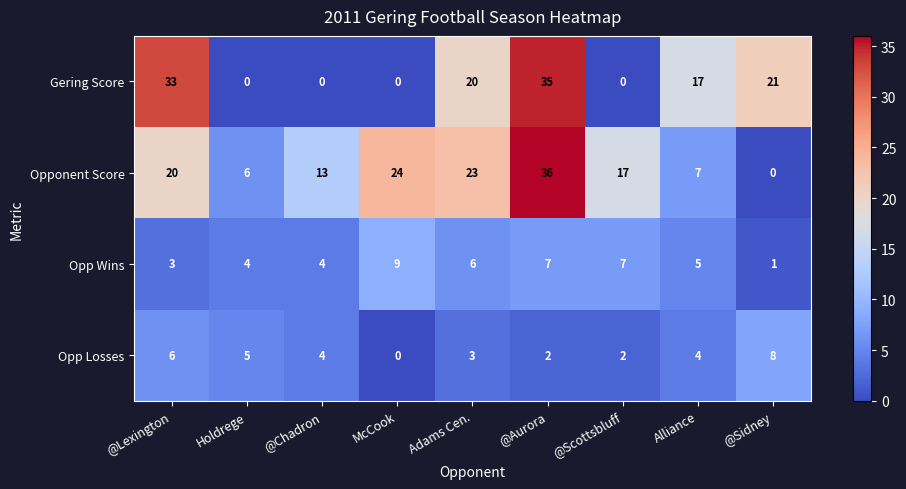

Which series has the largest total across all categories?

Opponent Score